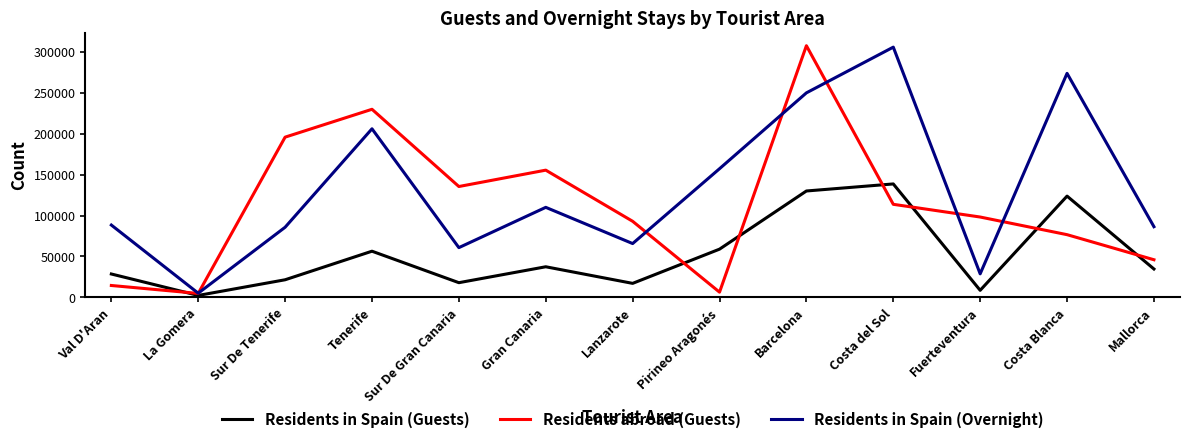

Rank the series by their average value, from lowest to highest.

Residents in Spain (Guests), Residents abroad (Guests), Residents in Spain (Overnight)